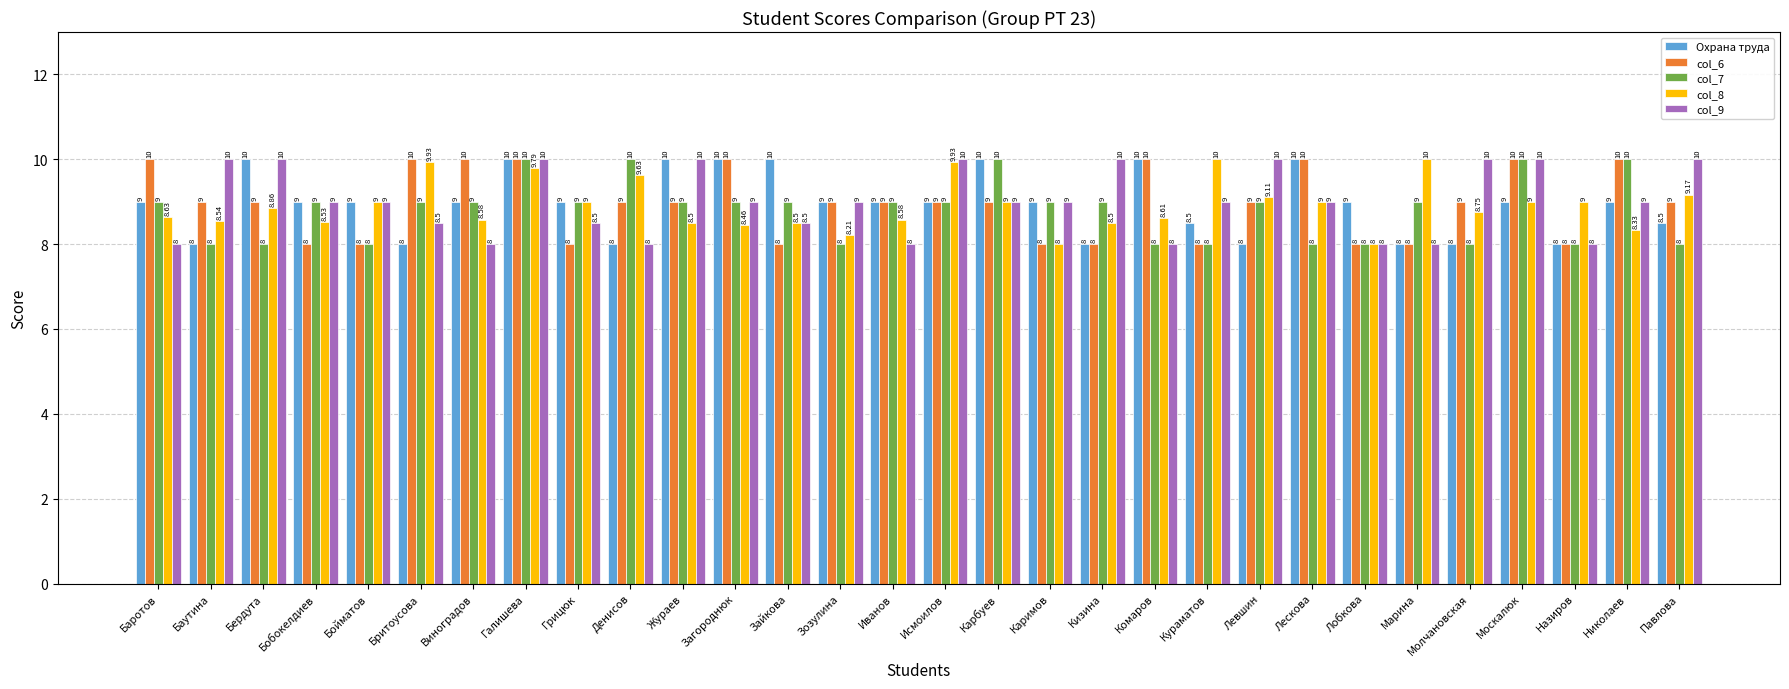

What is the difference between the highest and lowest values at Кураматов?

2.0